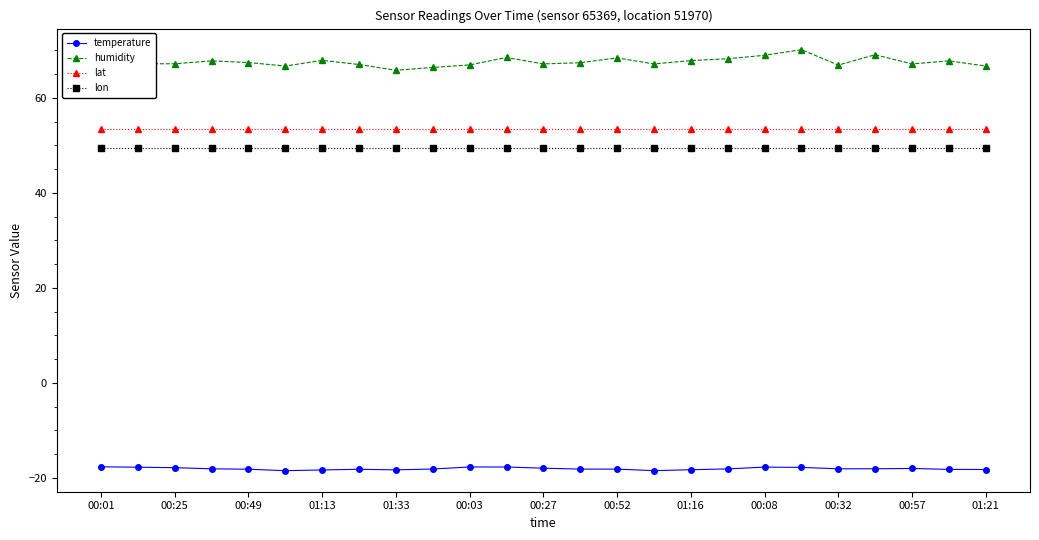

What is the lowest value of the temperature series?

-18.5